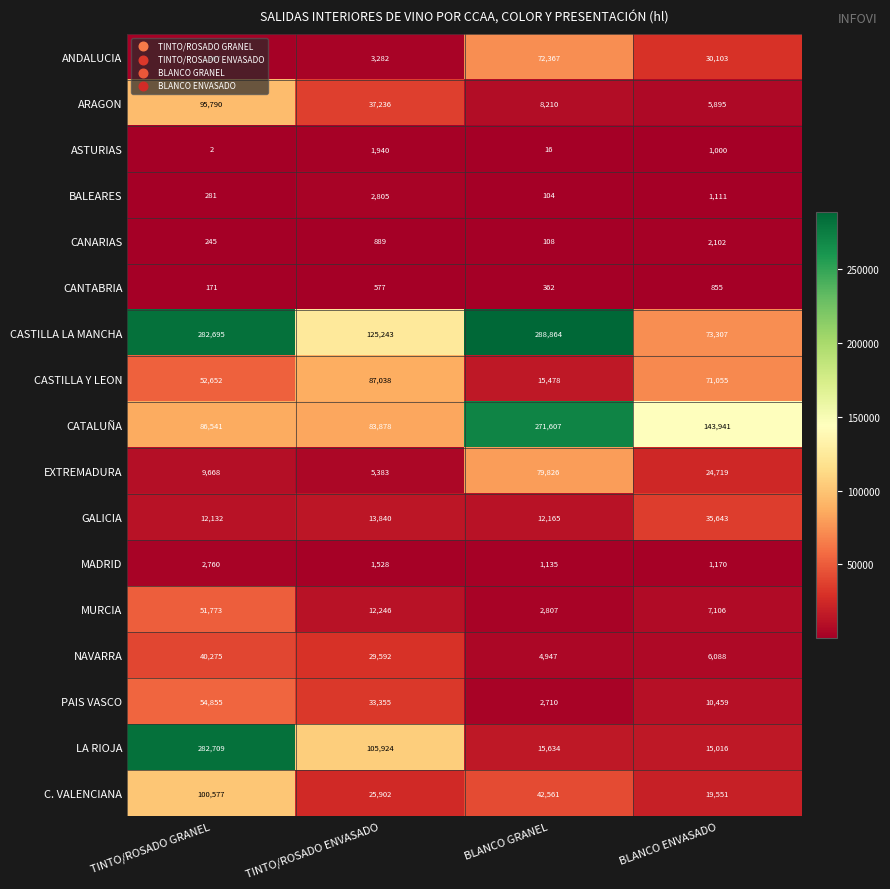

At which label does PAIS VASCO first exceed 33355?

TINTO/ROSADO GRANEL